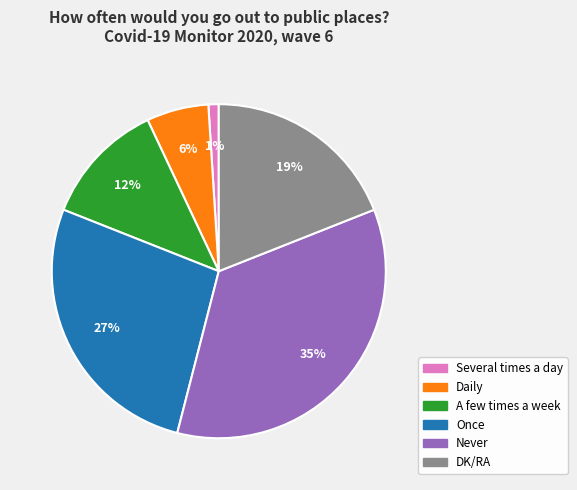

To the nearest percent, what is the difference between the Several times a day and Daily slice percentages?

5%